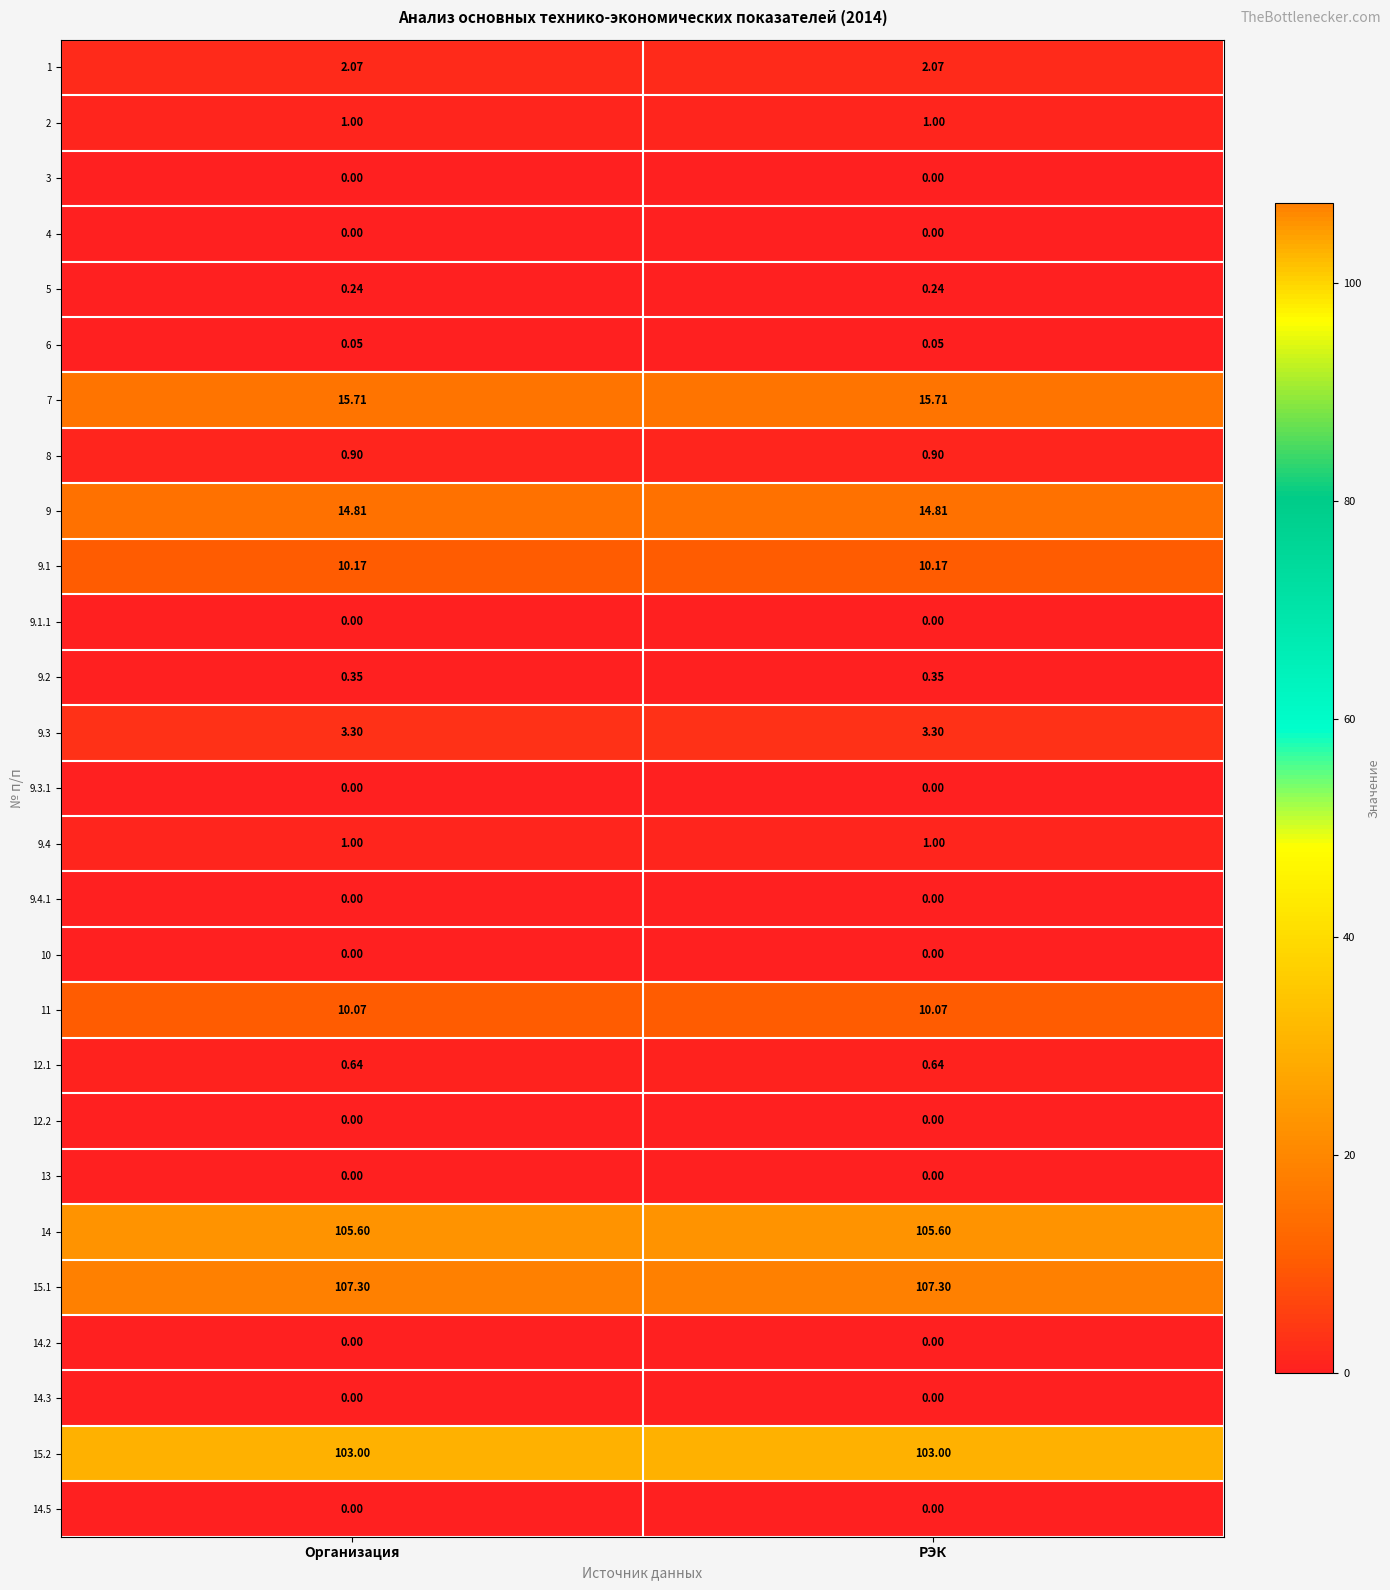

Is the value of 12.1 at РЭК greater than the value of 14 at Организация?

No